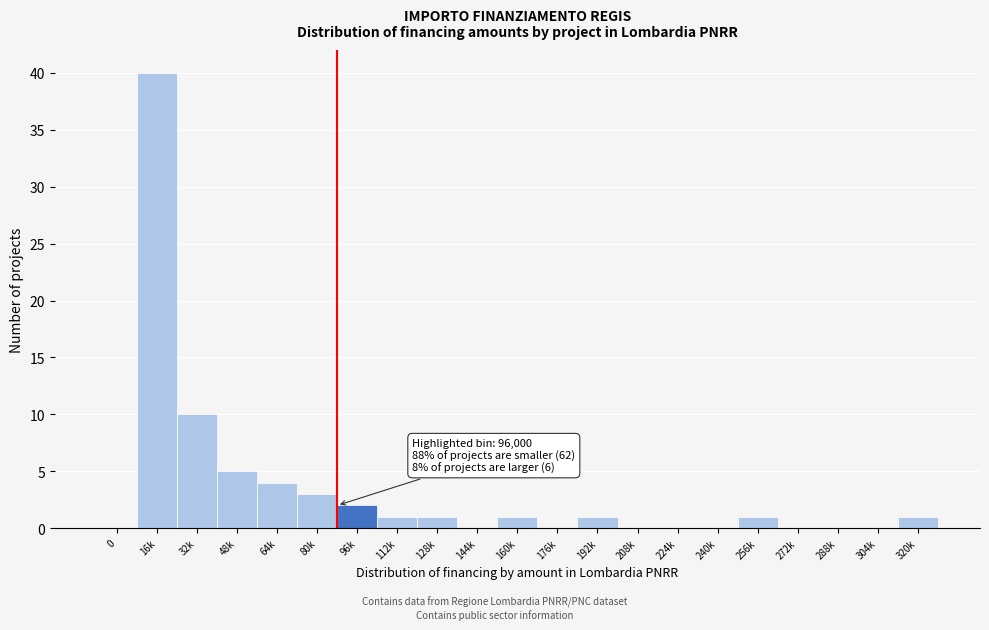

Reading left to right, what are all the values shown in this chart?

0=0	16k=40	32k=10	48k=5	64k=4	80k=3	96k=2	112k=1	128k=1	144k=0	160k=1	176k=0	192k=1	208k=0	224k=0	240k=0	256k=1	272k=0	288k=0	304k=0	320k=1